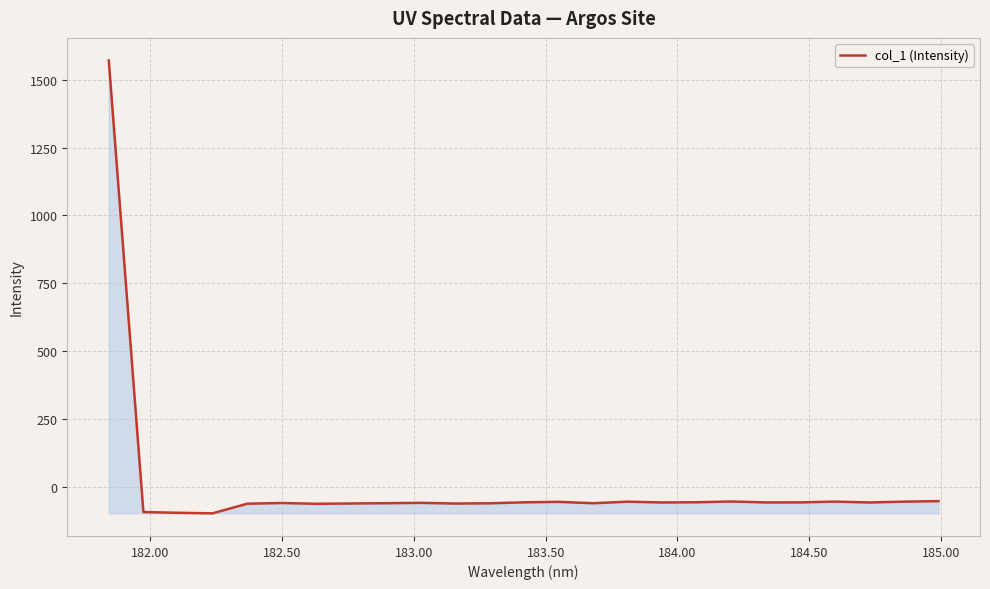

What is the difference between the maximum and minimum values?

1666.9